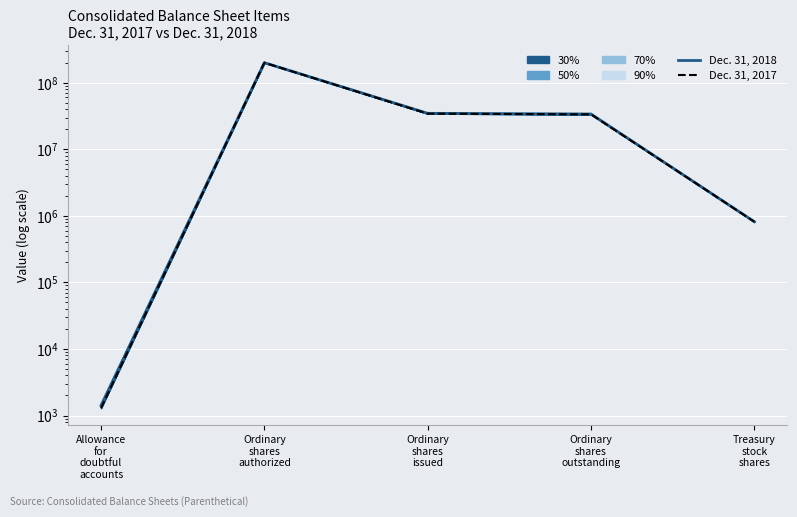

Reading right to left, transcribe all the data shown in this chart.

Dec. 31, 2018: 816000	33896261	34712261	200000000	1415
Dec. 31, 2017: 816000	33483262	34299262	200000000	1292